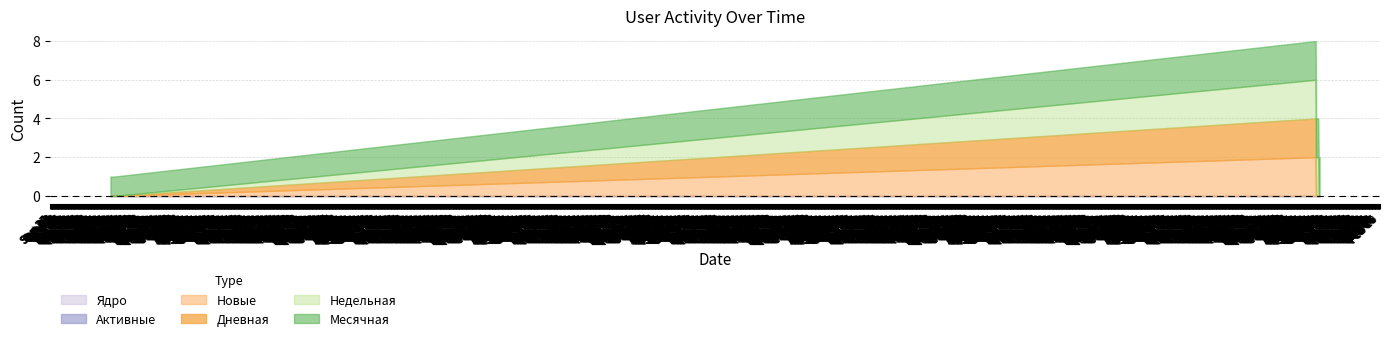

True or false: Недельная and Дневная cross at least once.

False